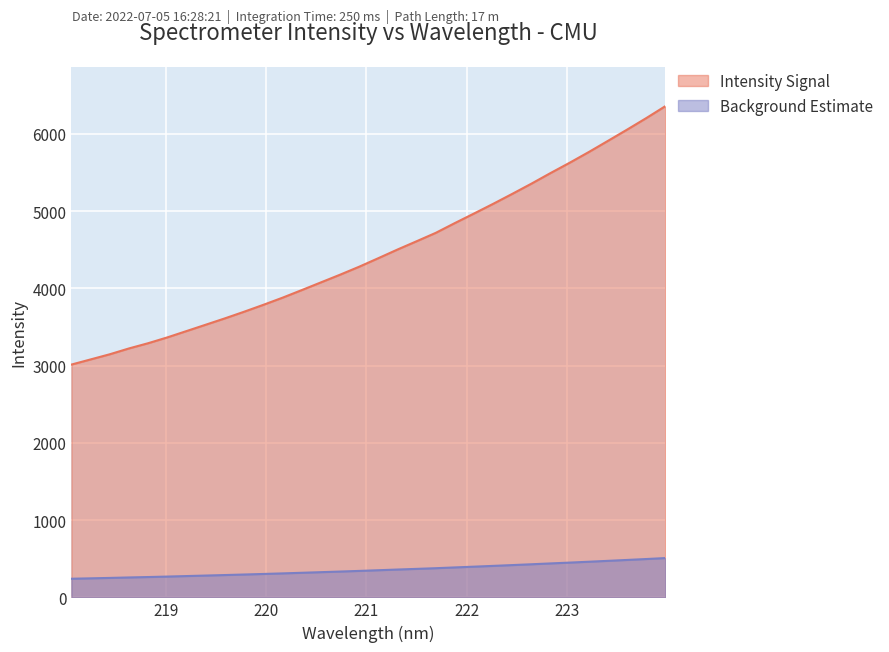

Which series has the widest spread of values?

Intensity Signal